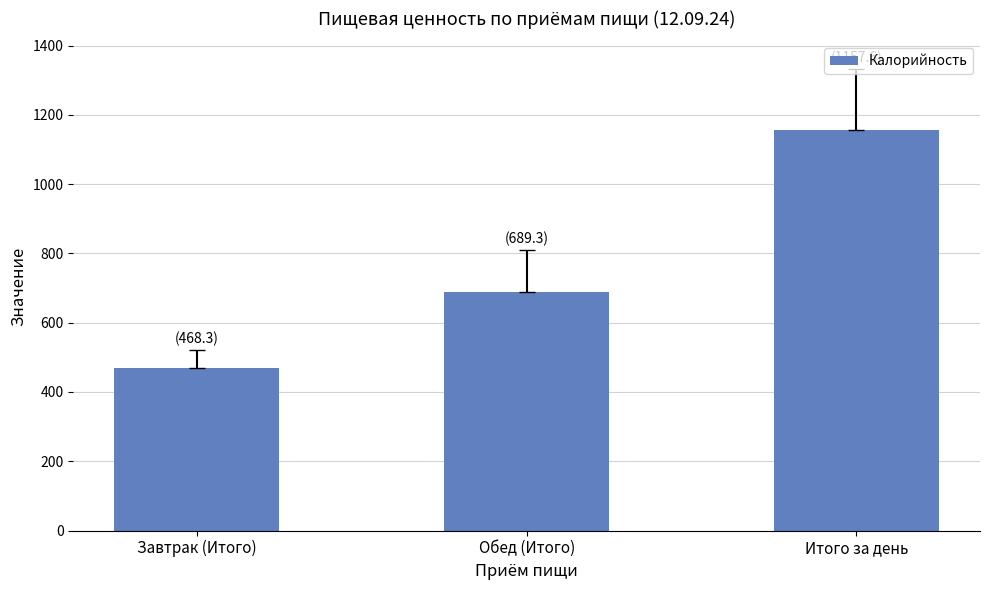

The value at Обед (Итого) is 689.3. True or false?

True